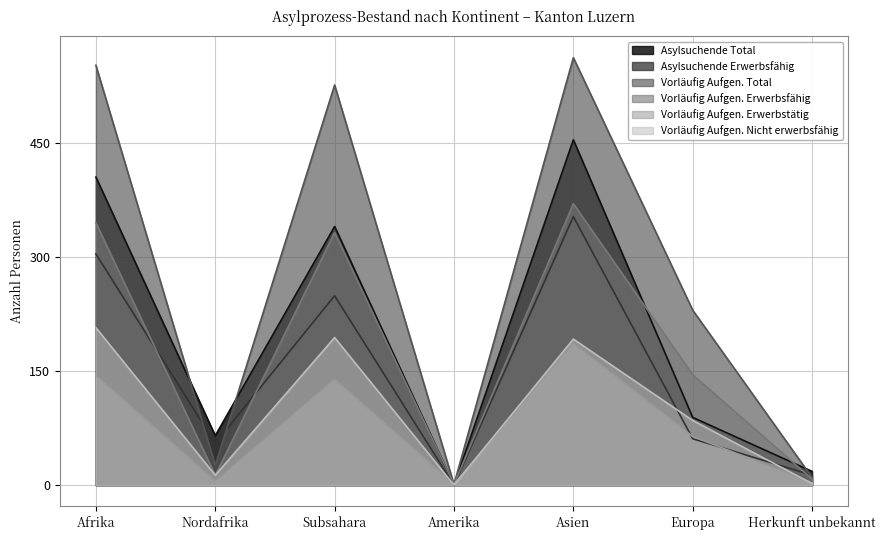

What is the label of the 3rd point from the left?

Subsahara